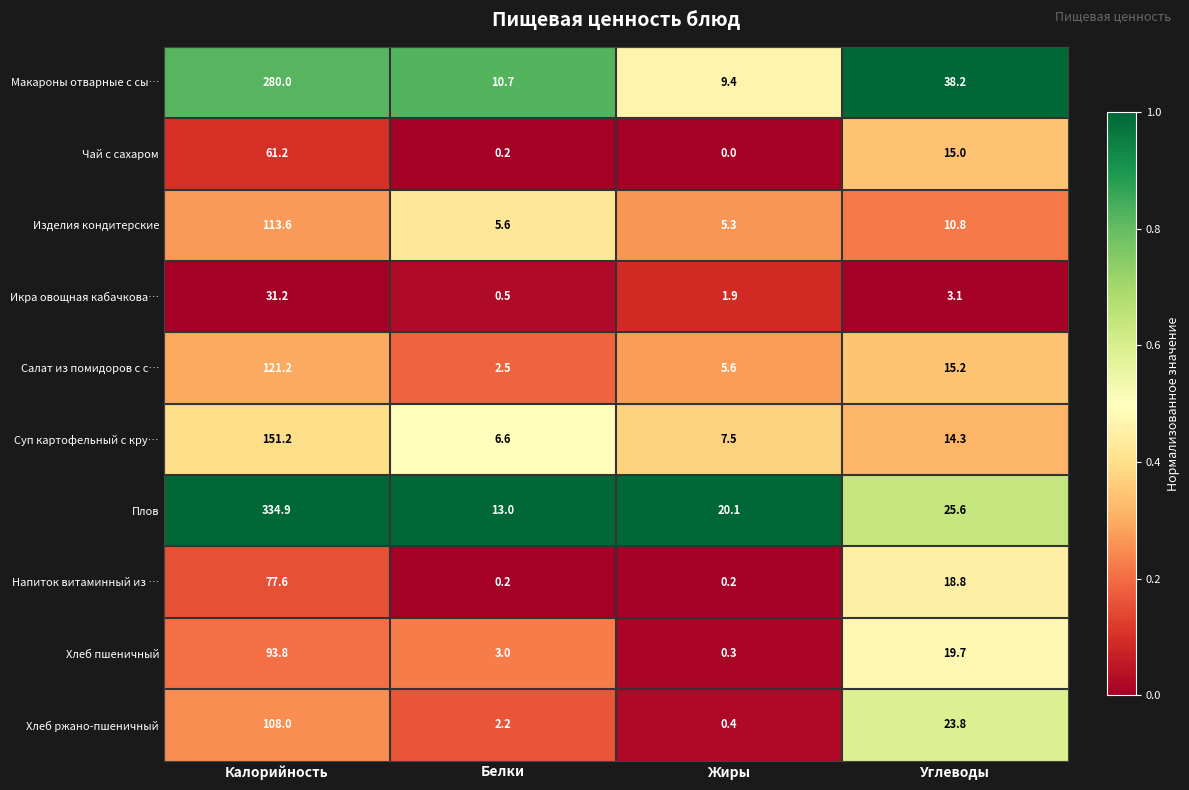

What is the difference between the second highest and minimum values in the Хлеб пшеничный series?

19.4